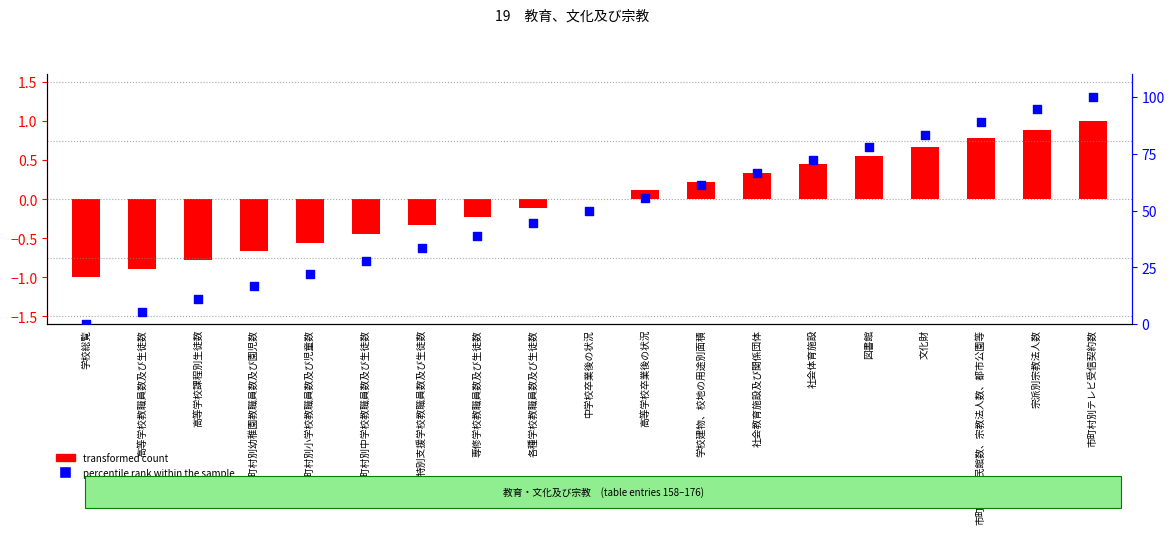

Which series reaches the maximum Y coordinate?

percentile rank within the sample